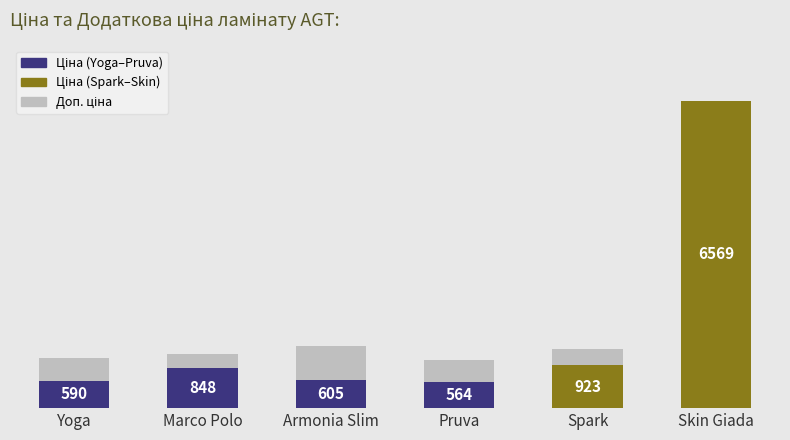

The value of Ціна at Spark is 373.1. True or false?

False